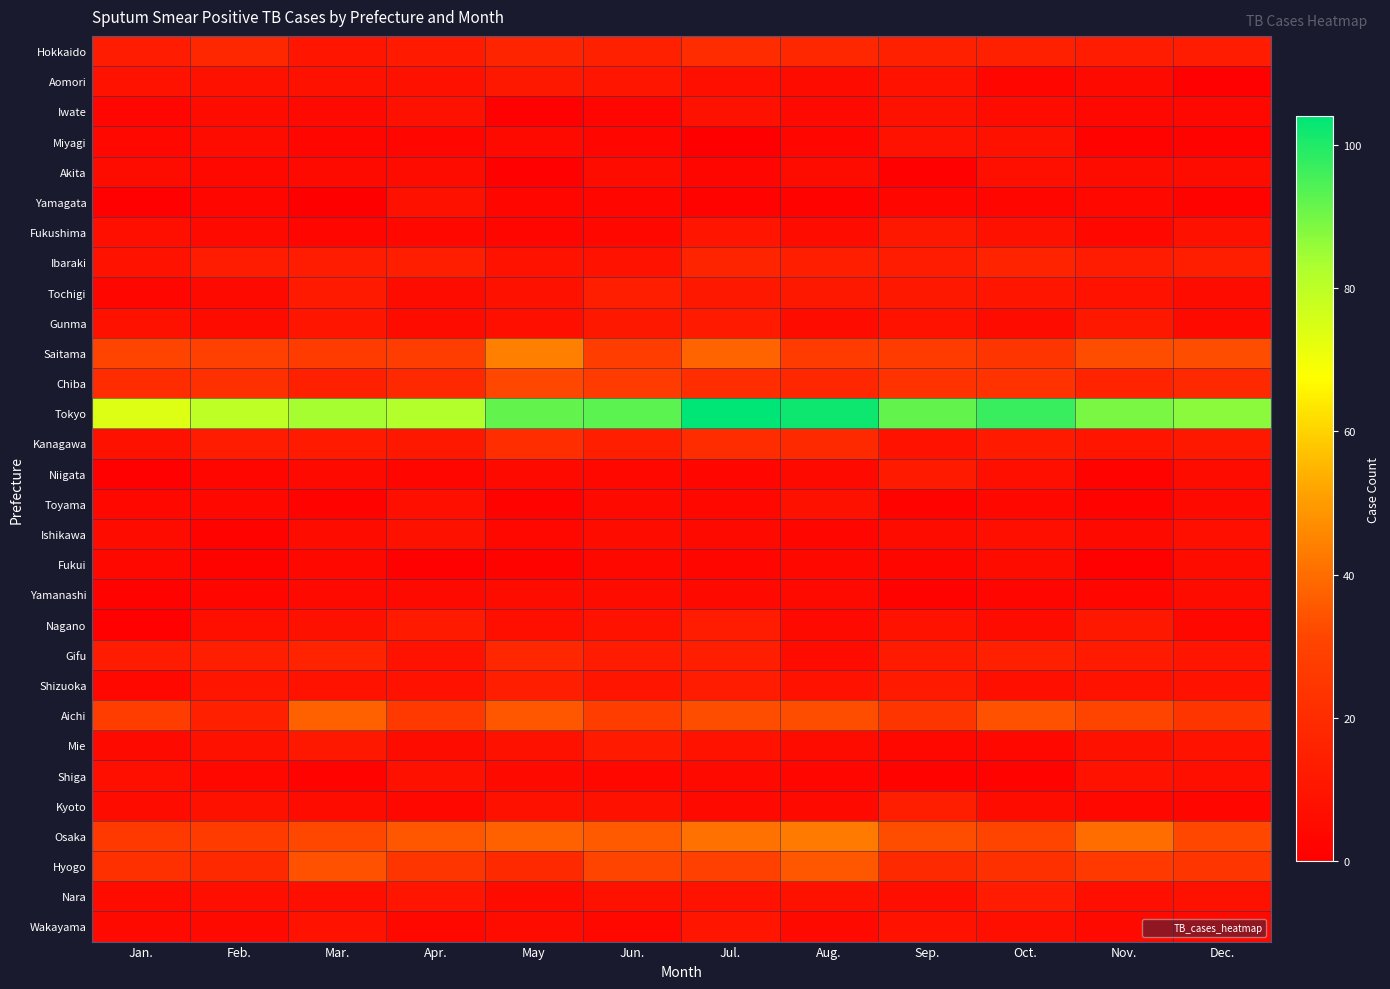

Rank the series by their maximum value, from lowest to highest.

Fukui, Yamanashi, Akita, Iwate, Yamagata, Toyama, Ishikawa, Miyagi, Shiga, Wakayama, Aomori, Fukushima, Gunma, Niigata, Mie, Nagano, Nara, Tochigi, Shizuoka, Kyoto, Ibaraki, Gifu, Hokkaido, Kanagawa, Chiba, Hyogo, Aichi, Osaka, Saitama, Tokyo